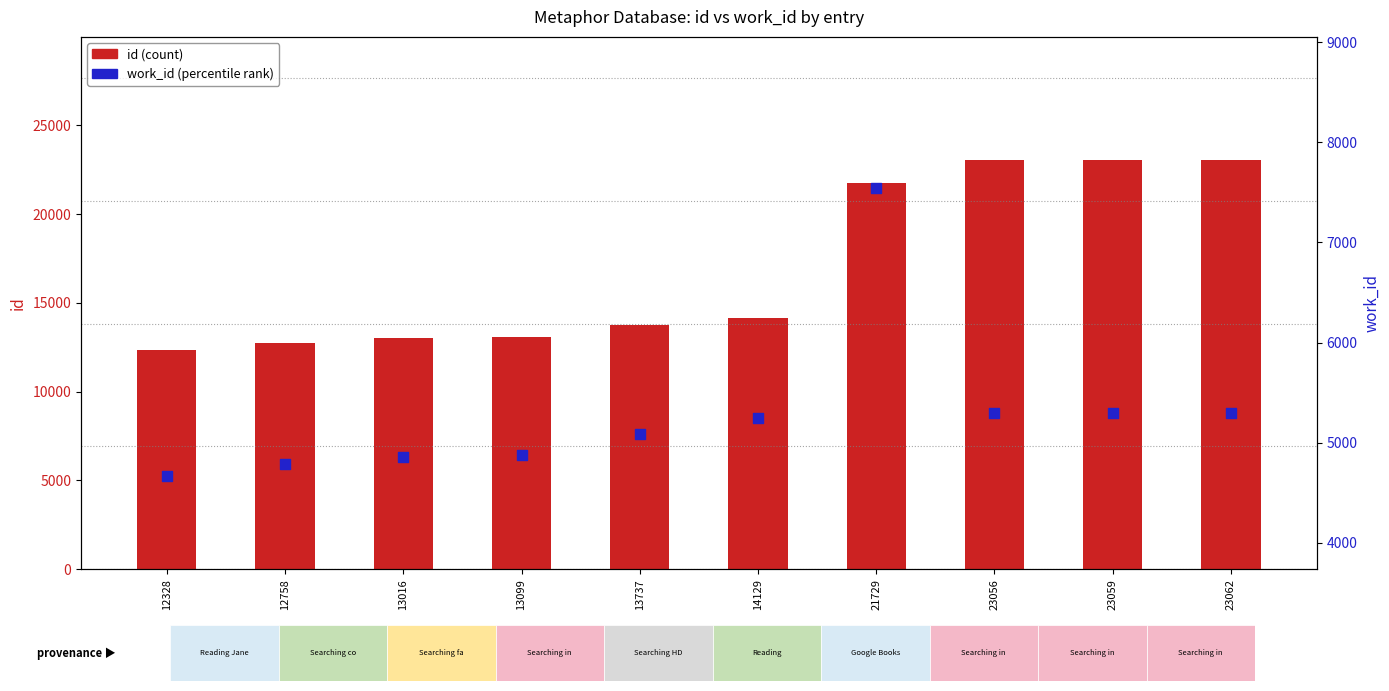

Which series has the widest spread of Y values?

id